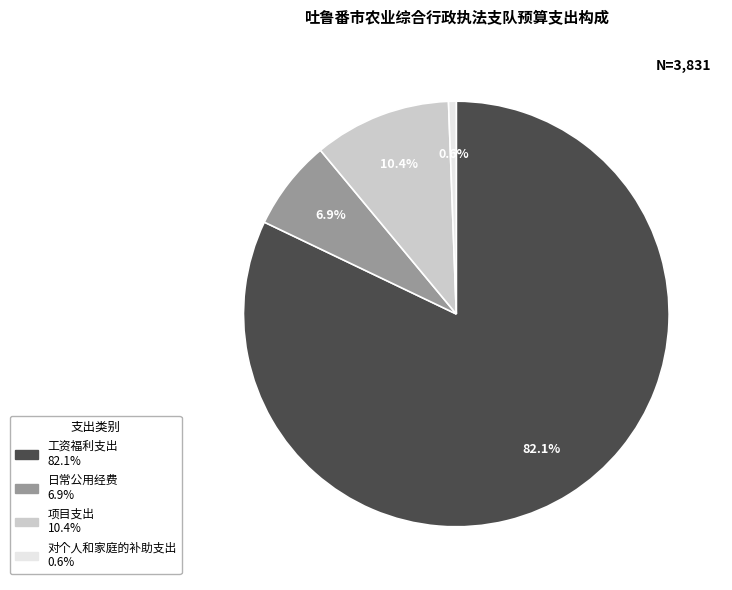

Which has a higher value, 工资福利支出 or 对个人和家庭的补助支出?

工资福利支出